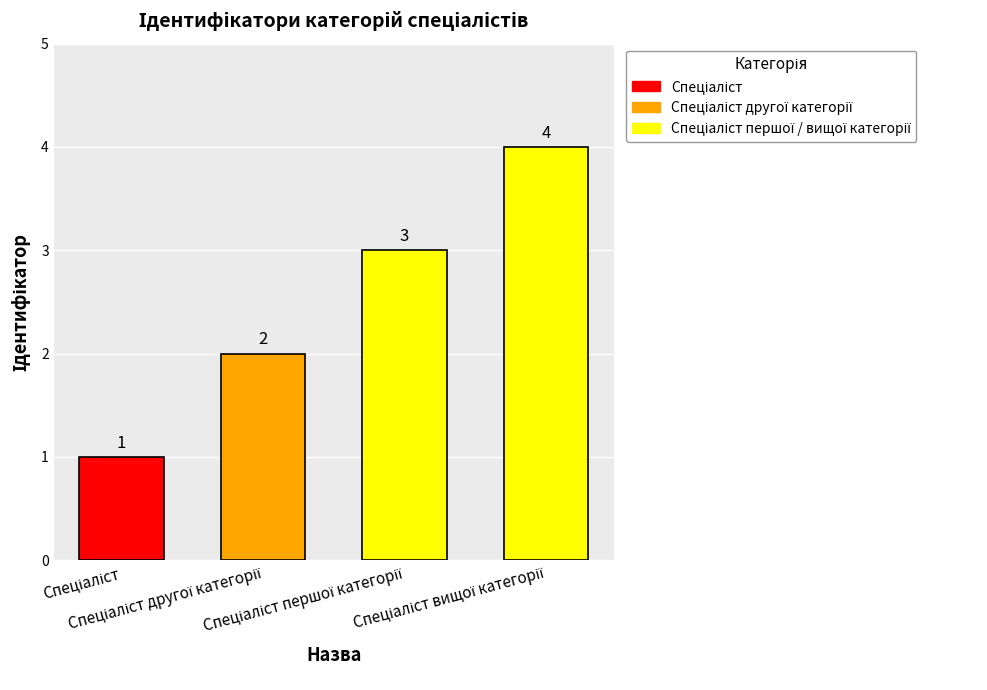

What is the sum of all values?

10